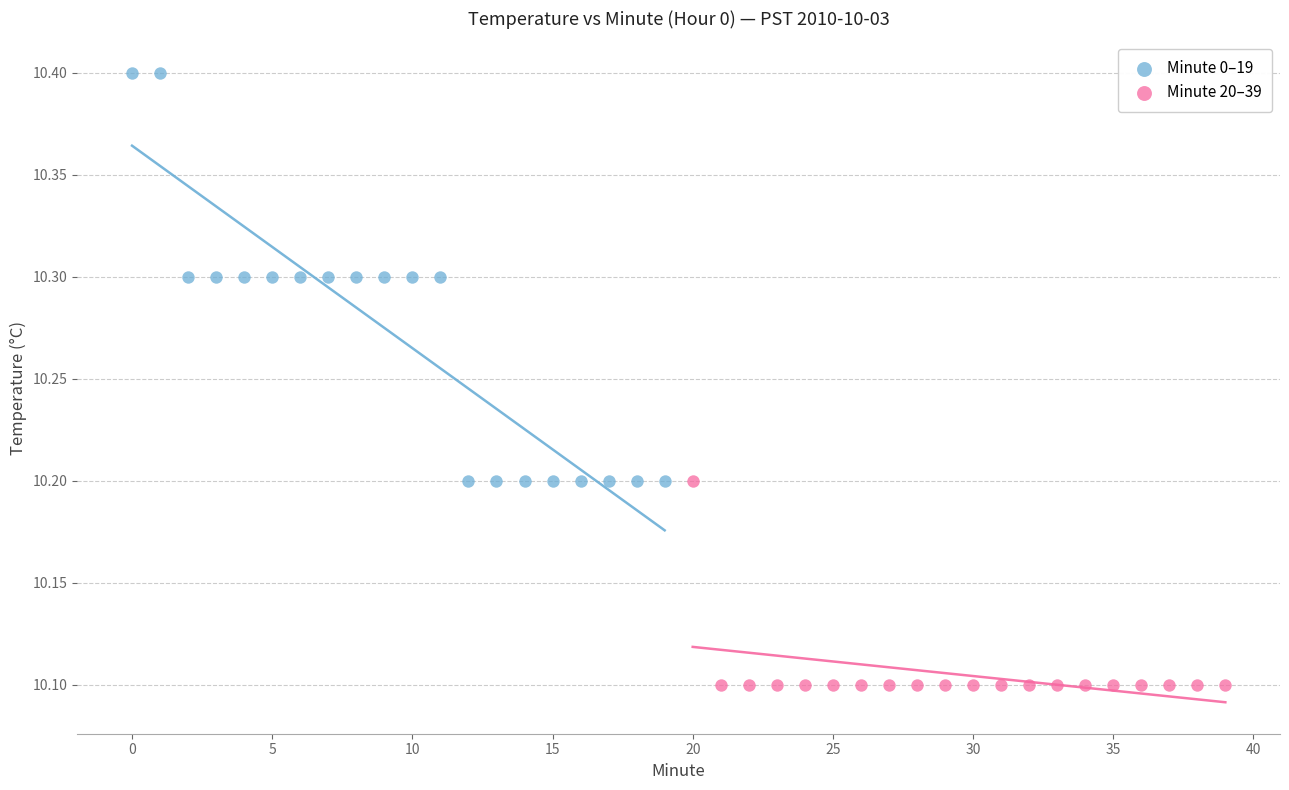

What are all the series names shown in the legend?

Minute 0–19, Minute 20–39